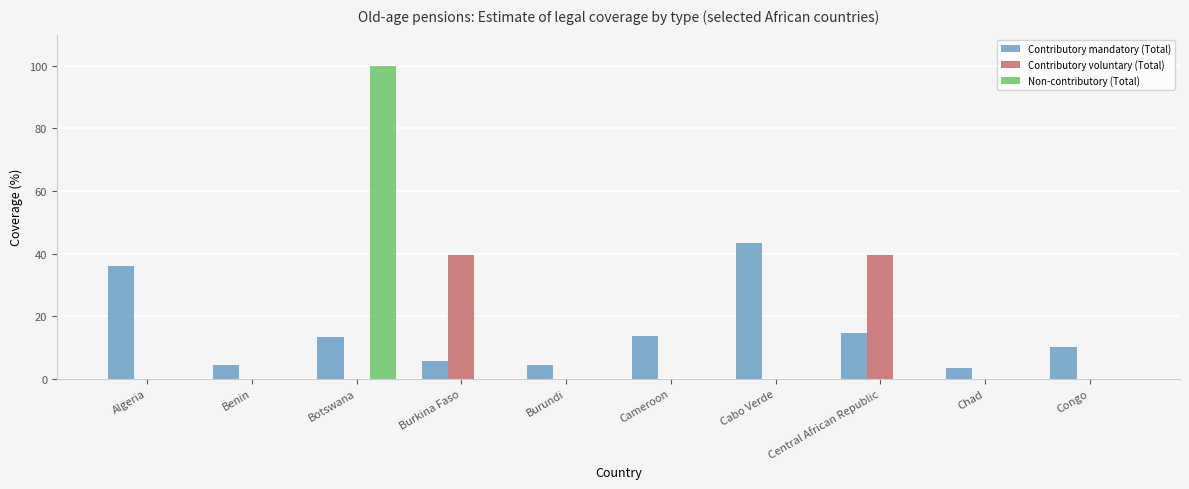

At which label does Non-contributory (Total) reach its peak?

Botswana